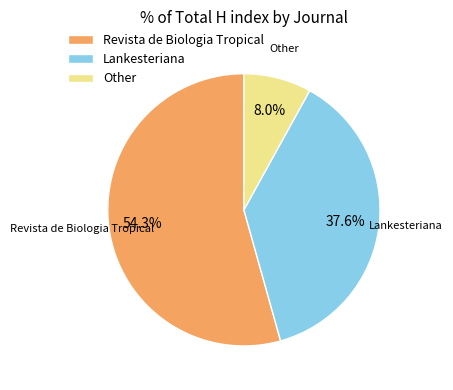

To the nearest percent, what is the difference between the Revista de Biologia Tropical and Other slice percentages?

46%